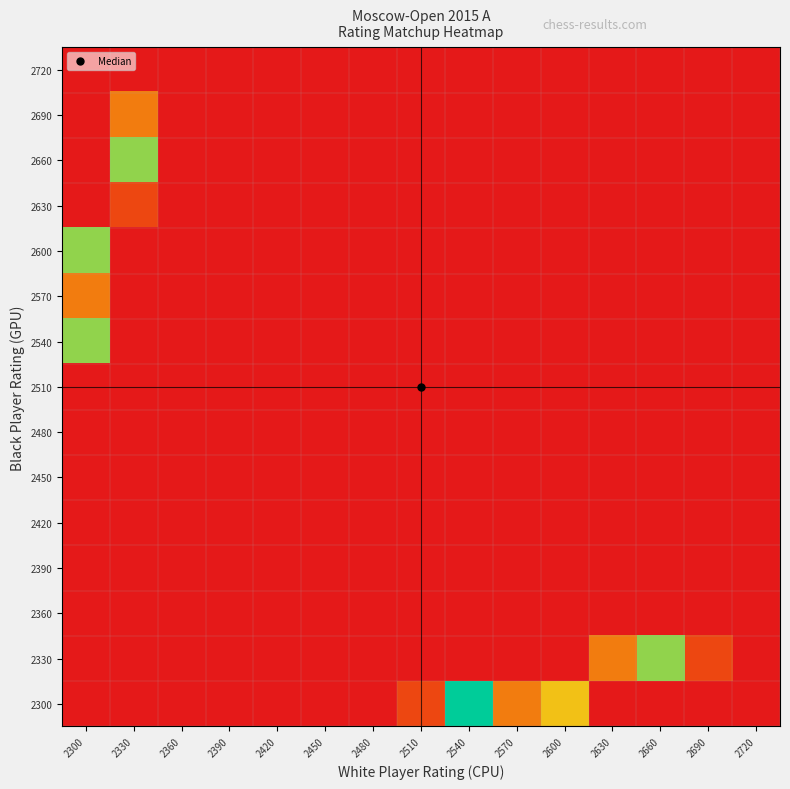

Reading left to right, what are all the values shown in this chart?

2300: 2300=0	2330=0	2360=0	2390=0	2420=0	2450=0	2480=0	2510=1	2540=5	2570=2	2600=3	2630=0	2660=0	2690=0	2720=0
2330: 2300=0	2330=0	2360=0	2390=0	2420=0	2450=0	2480=0	2510=0	2540=0	2570=0	2600=0	2630=2	2660=4	2690=1	2720=0
2360: 2300=0	2330=0	2360=0	2390=0	2420=0	2450=0	2480=0	2510=0	2540=0	2570=0	2600=0	2630=0	2660=0	2690=0	2720=0
2390: 2300=0	2330=0	2360=0	2390=0	2420=0	2450=0	2480=0	2510=0	2540=0	2570=0	2600=0	2630=0	2660=0	2690=0	2720=0
2420: 2300=0	2330=0	2360=0	2390=0	2420=0	2450=0	2480=0	2510=0	2540=0	2570=0	2600=0	2630=0	2660=0	2690=0	2720=0
2450: 2300=0	2330=0	2360=0	2390=0	2420=0	2450=0	2480=0	2510=0	2540=0	2570=0	2600=0	2630=0	2660=0	2690=0	2720=0
2480: 2300=0	2330=0	2360=0	2390=0	2420=0	2450=0	2480=0	2510=0	2540=0	2570=0	2600=0	2630=0	2660=0	2690=0	2720=0
2510: 2300=0	2330=0	2360=0	2390=0	2420=0	2450=0	2480=0	2510=0	2540=0	2570=0	2600=0	2630=0	2660=0	2690=0	2720=0
2540: 2300=4	2330=0	2360=0	2390=0	2420=0	2450=0	2480=0	2510=0	2540=0	2570=0	2600=0	2630=0	2660=0	2690=0	2720=0
2570: 2300=2	2330=0	2360=0	2390=0	2420=0	2450=0	2480=0	2510=0	2540=0	2570=0	2600=0	2630=0	2660=0	2690=0	2720=0
2600: 2300=4	2330=0	2360=0	2390=0	2420=0	2450=0	2480=0	2510=0	2540=0	2570=0	2600=0	2630=0	2660=0	2690=0	2720=0
2630: 2300=0	2330=1	2360=0	2390=0	2420=0	2450=0	2480=0	2510=0	2540=0	2570=0	2600=0	2630=0	2660=0	2690=0	2720=0
2660: 2300=0	2330=4	2360=0	2390=0	2420=0	2450=0	2480=0	2510=0	2540=0	2570=0	2600=0	2630=0	2660=0	2690=0	2720=0
2690: 2300=0	2330=2	2360=0	2390=0	2420=0	2450=0	2480=0	2510=0	2540=0	2570=0	2600=0	2630=0	2660=0	2690=0	2720=0
2720: 2300=0	2330=0	2360=0	2390=0	2420=0	2450=0	2480=0	2510=0	2540=0	2570=0	2600=0	2630=0	2660=0	2690=0	2720=0